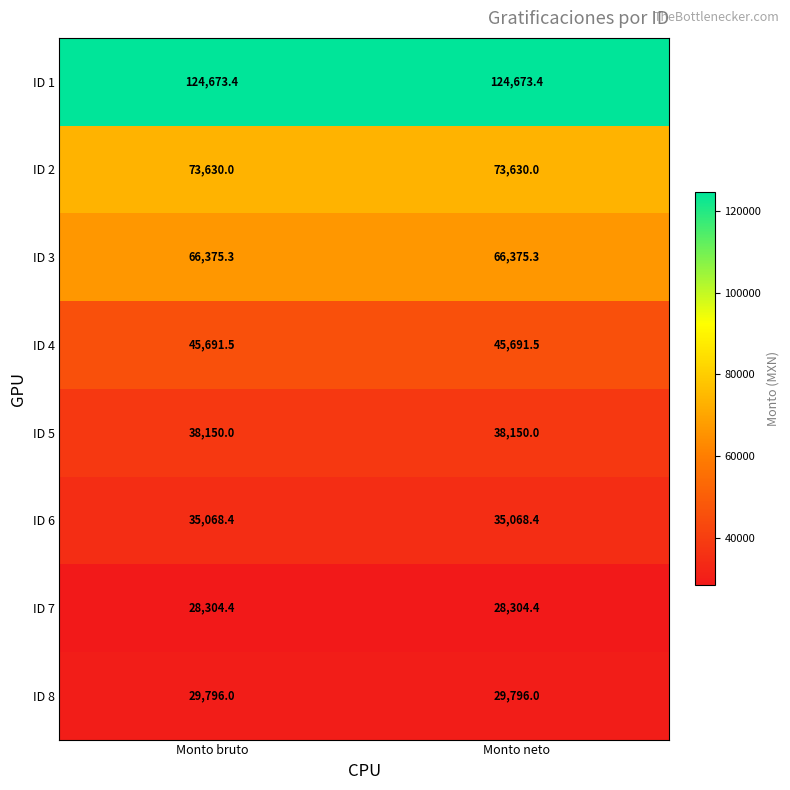

What is the spread (max minus min) of values at Monto bruto?

96369.0